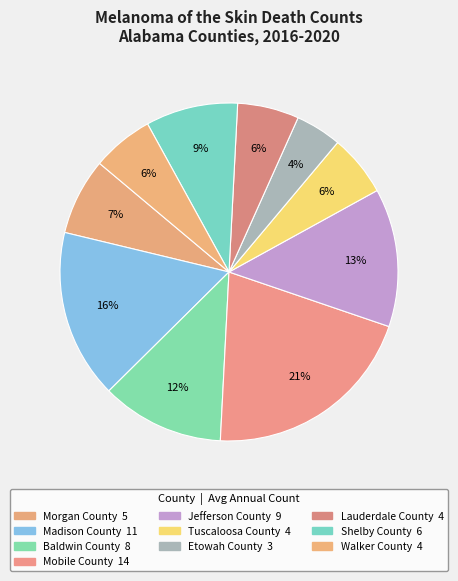

Does Walker County represent more than half of the total?

No